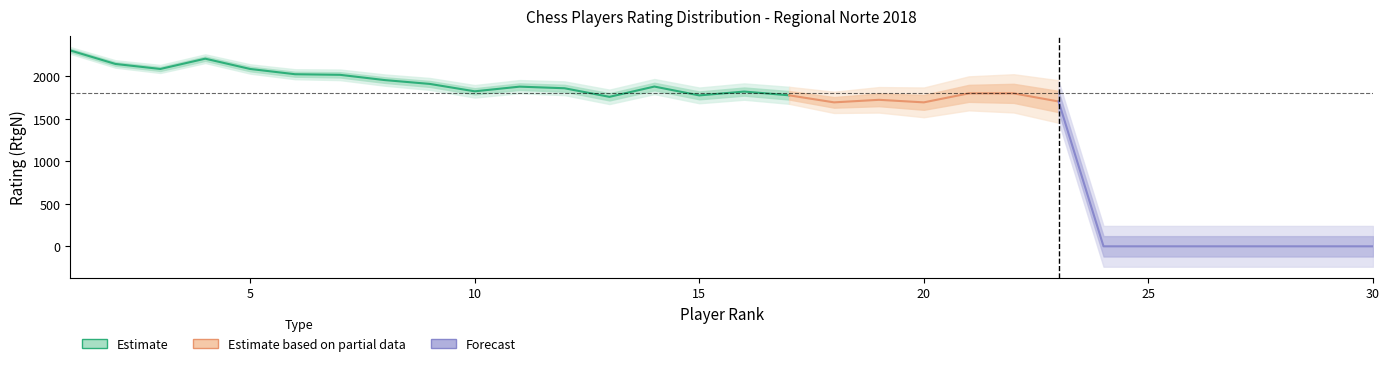

Where is the data nearest to the value 1152?

18